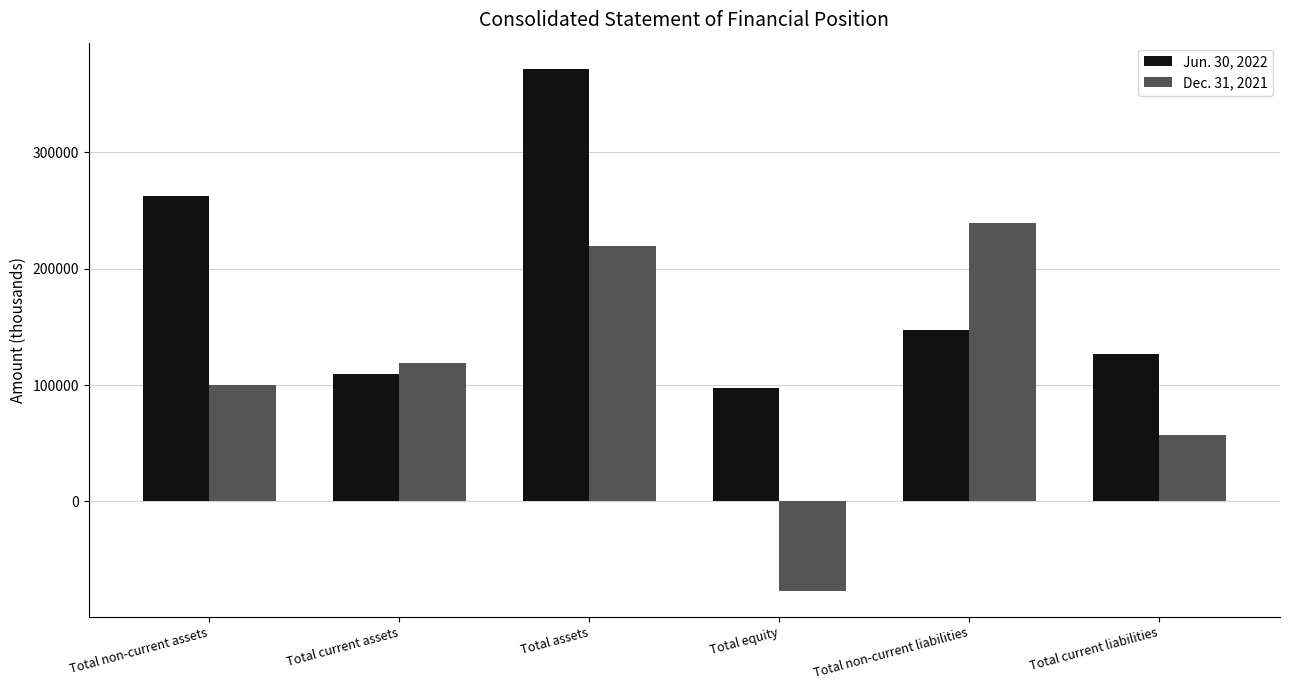

At which label does Jun. 30, 2022 first exceed 147560?

Total non-current assets